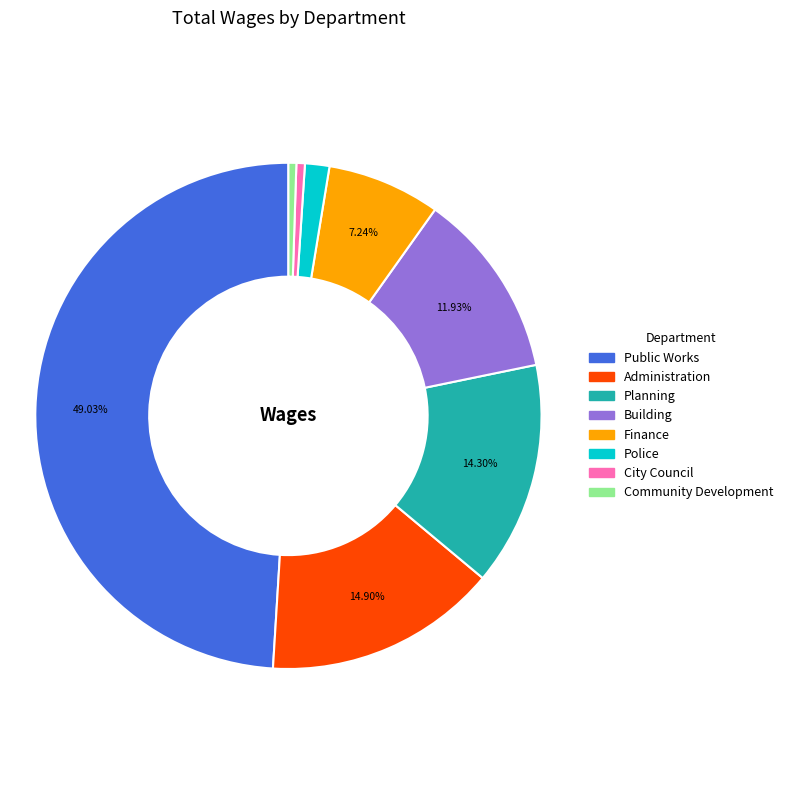

Which slice is the largest?

Public Works